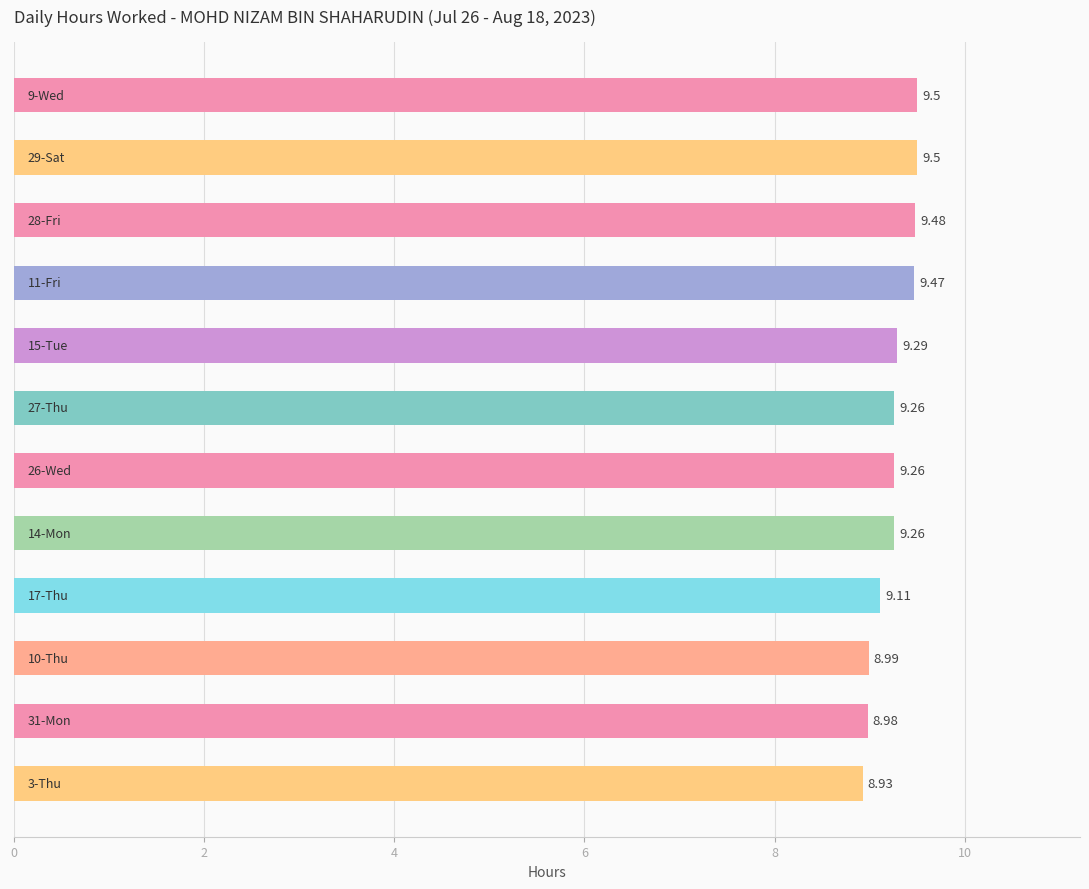

What is the average value?

9.3